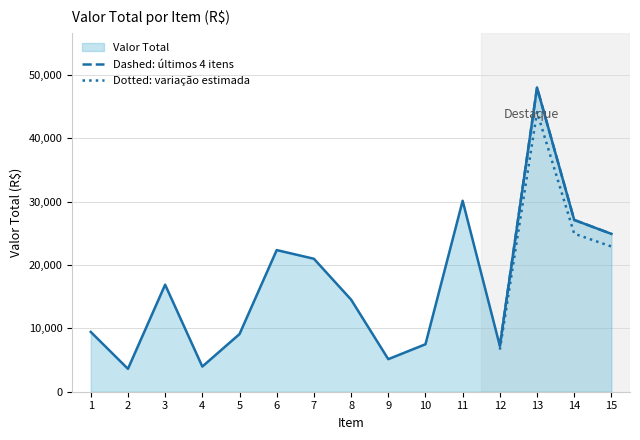

How many values in the Dotted: variação estimada series are below 24949?

2